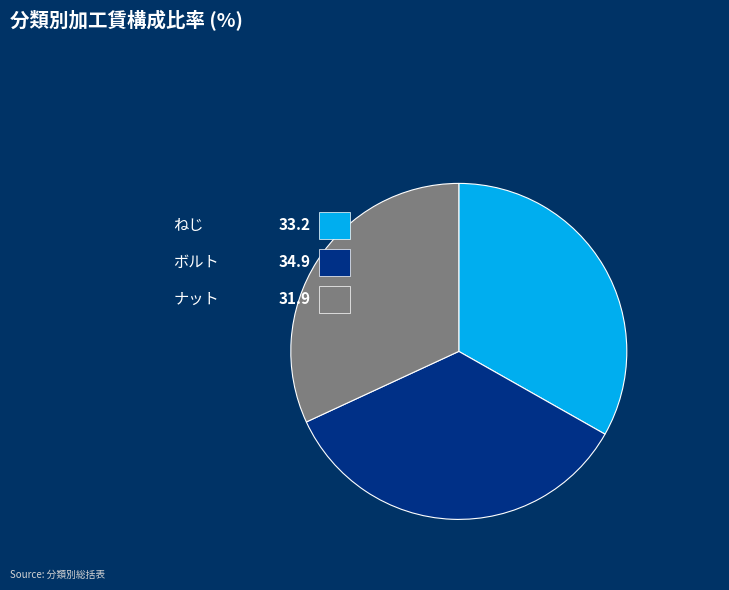

Rank the categories by value from highest to lowest.

ボルト, ねじ, ナット